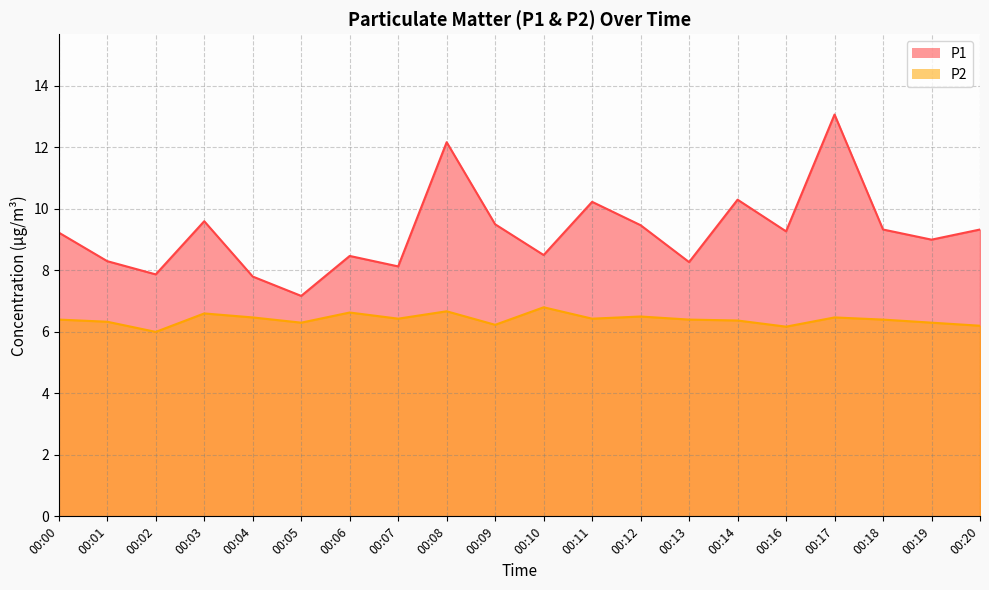

How many series are shown in this chart?

2